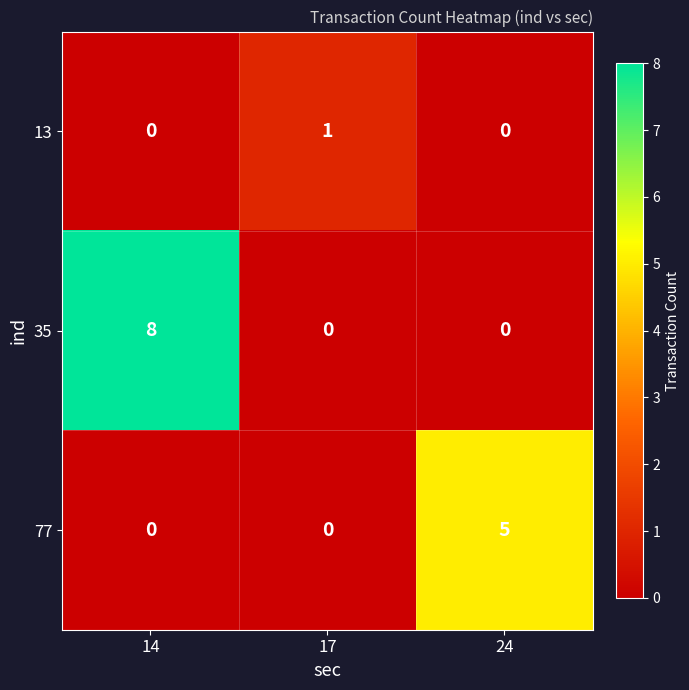

List the series in order of their overall mean, lowest first.

13, 77, 35